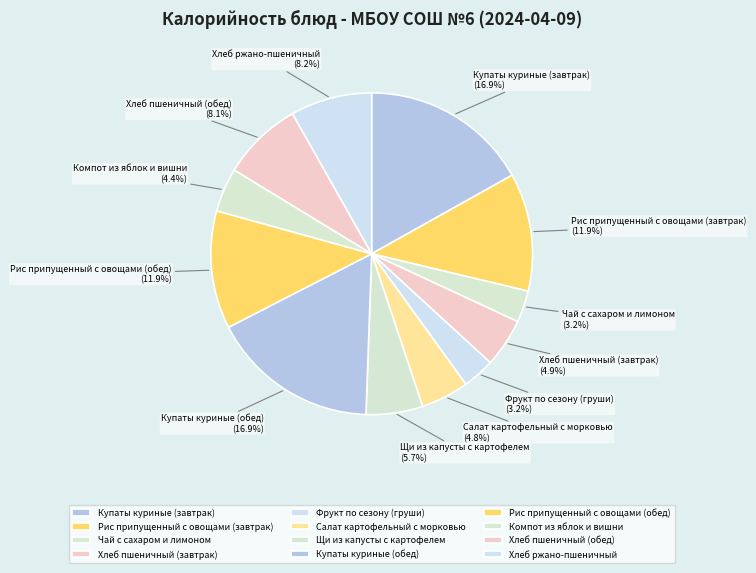

The Чай с сахаром и лимоном slice represents 3% of the pie. True or false?

True